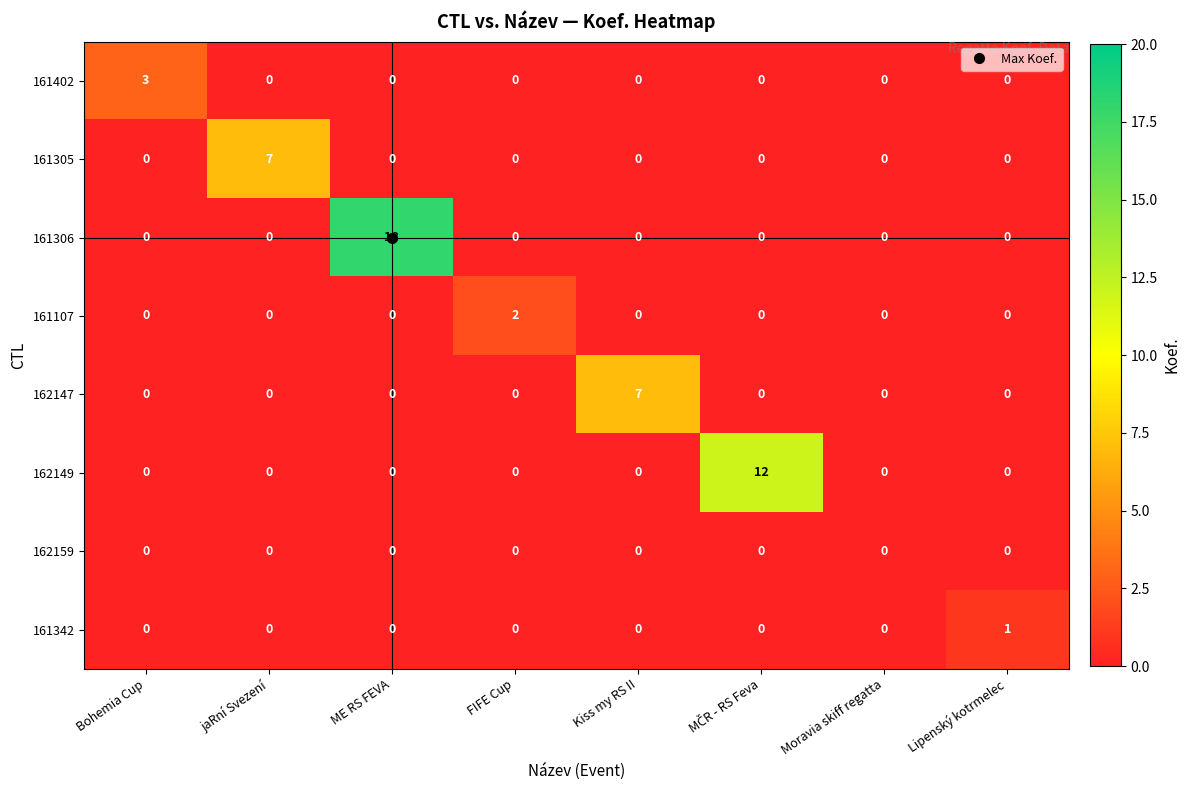

Which series changed the most between jaRní Svezení and Moravia skiff regatta?

161305